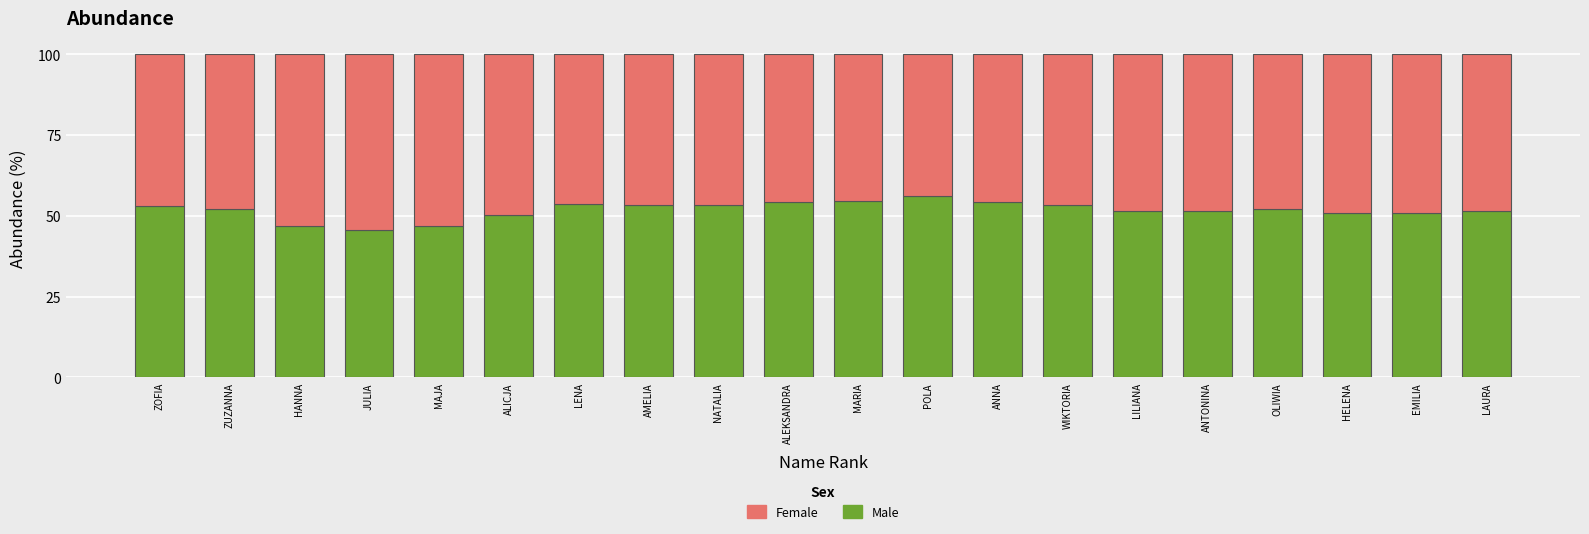

Read the Male value at WIKTORIA.

53.5